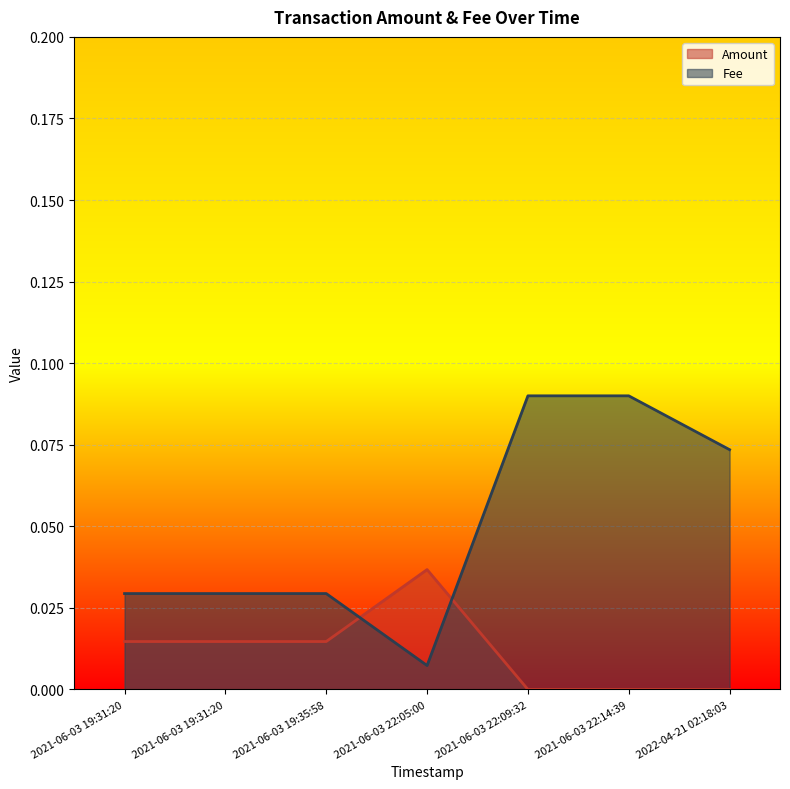

What is the sum of the Fee values at 2021-06-03 22:14:39 and 2021-06-03 22:09:32?

0.2